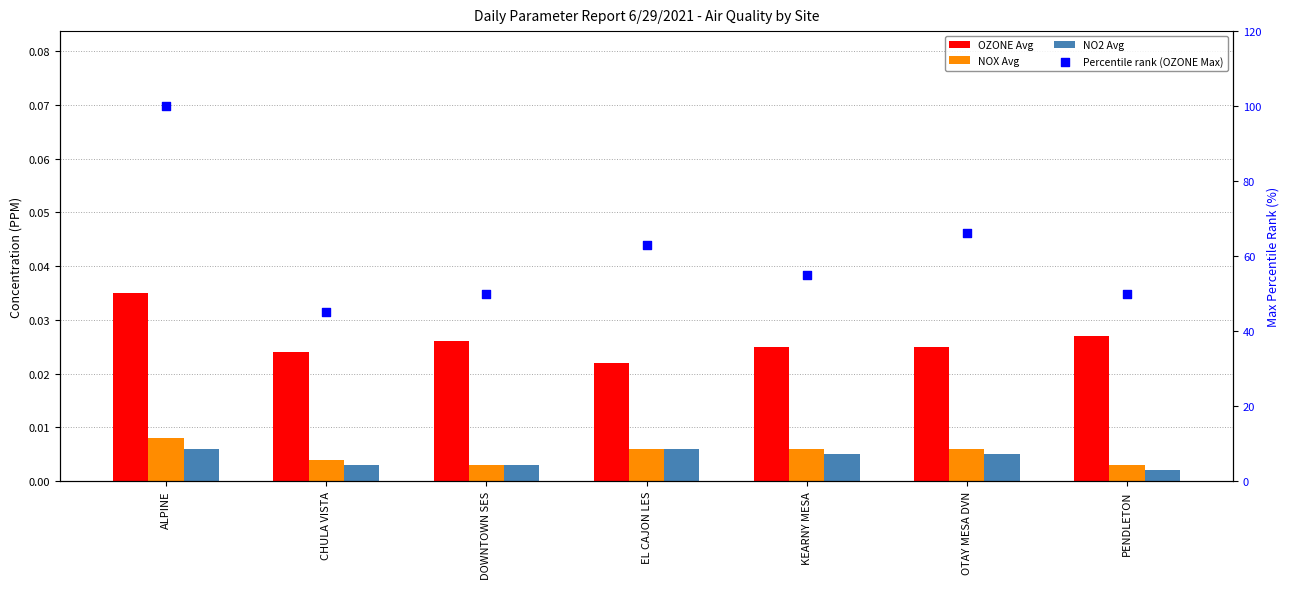

At how many categories does at least one series exceed 73?

1